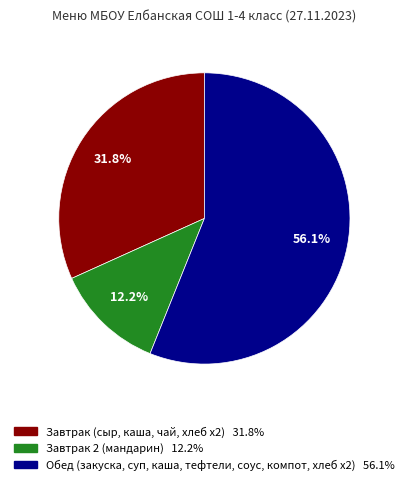

Is there a majority slice in this chart?

Yes